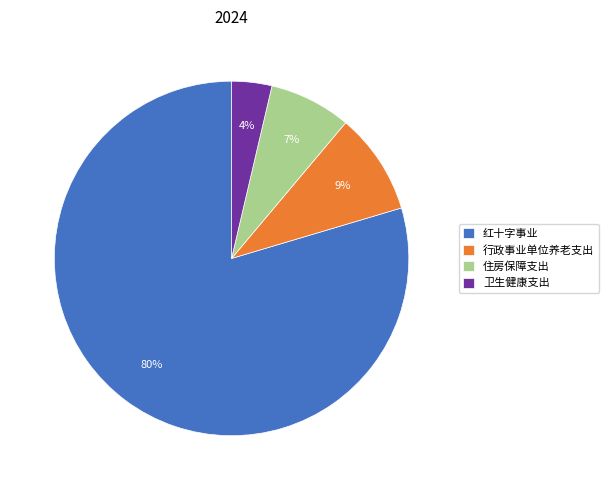

Does 行政事业单位养老支出 represent more than half of the total?

No